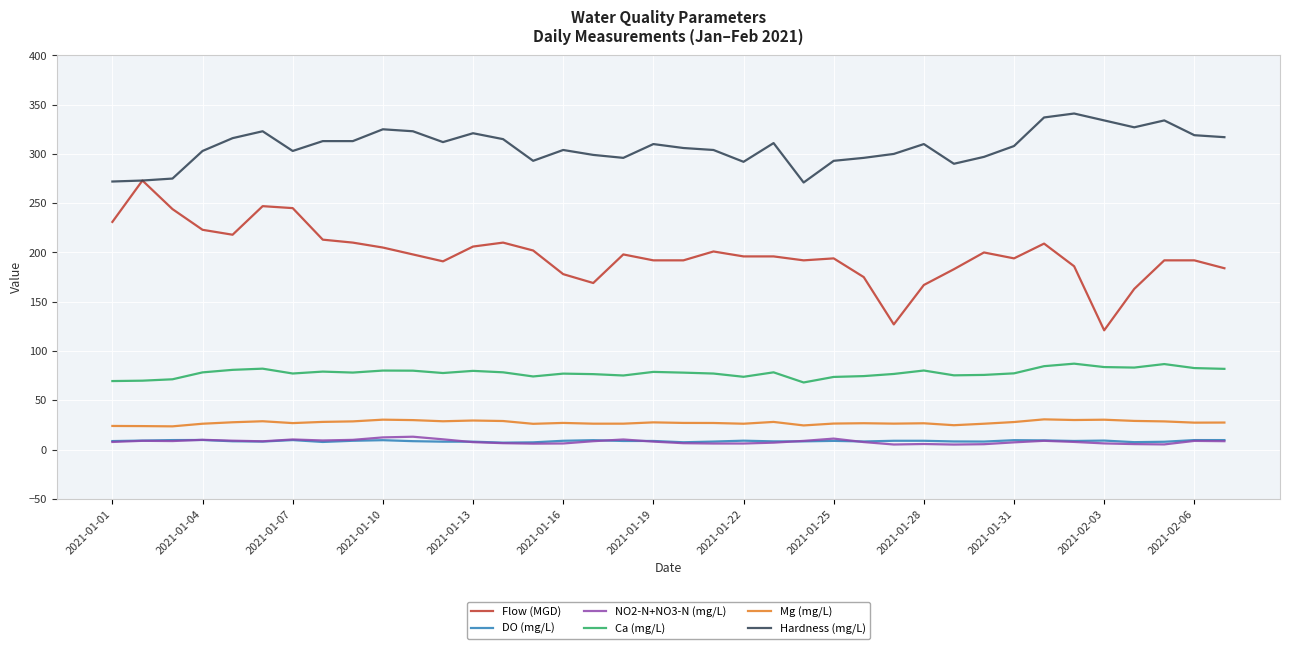

Which series has the largest total across all categories?

Hardness (mg/L)